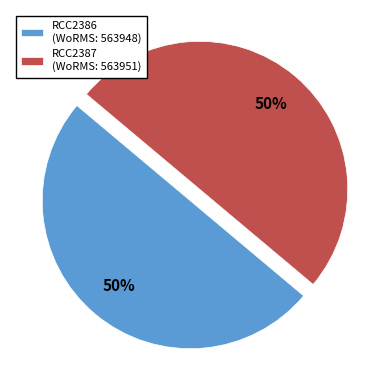

To the nearest percent, what is the average slice percentage?

50%